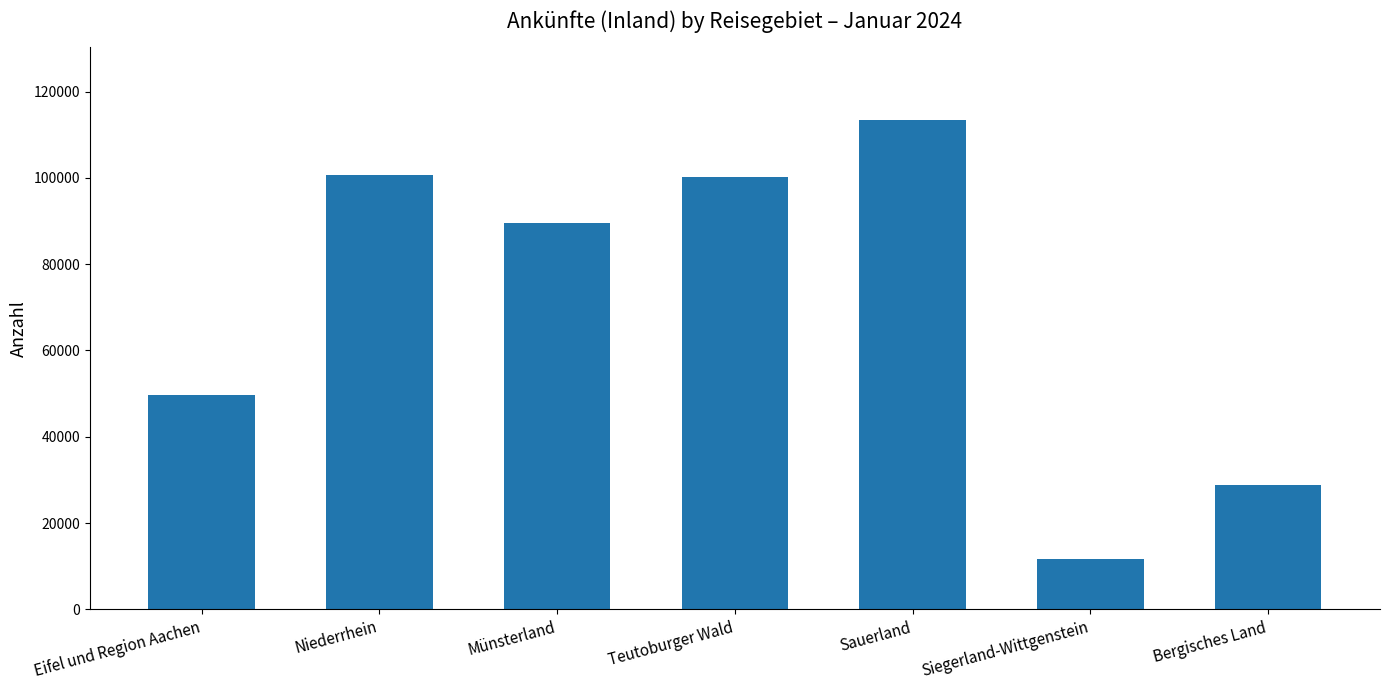

What is the sum of all values?

493951